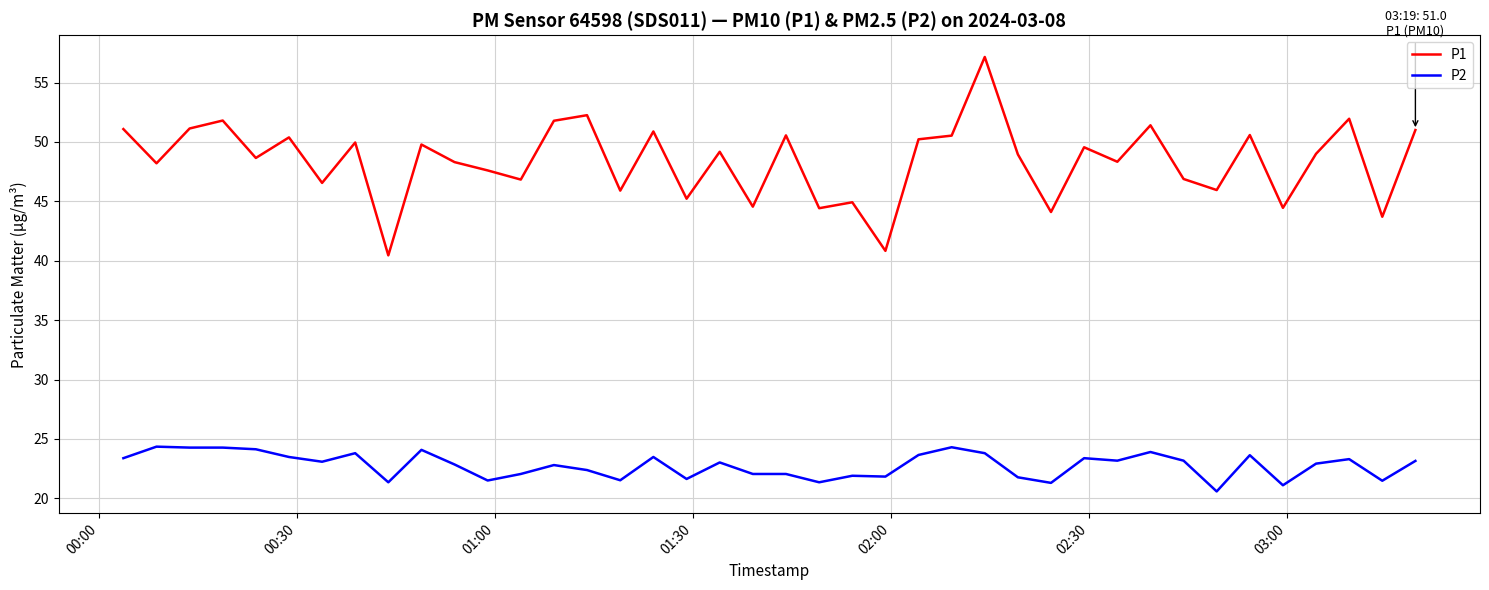

Which series has the widest spread of values?

P1